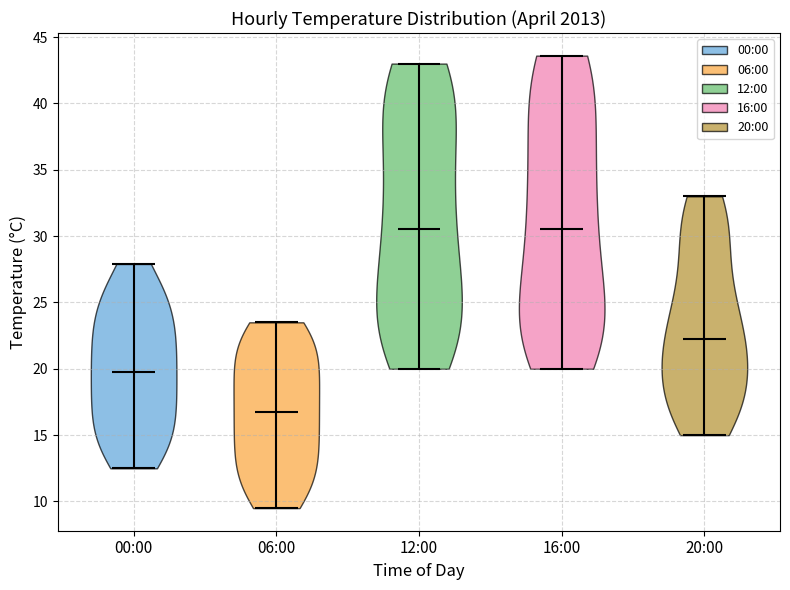

Reading left to right, read every violin against the y-axis: where its median line is, and the lowest and highest points it reaches. The values are not printed on the chart, so give them approximately, as read against the axis.

00:00: median line 20.0, lowest point 12.5, highest point 28.0
06:00: median line 17.0, lowest point 9.5, highest point 23.5
12:00: median line 30.5, lowest point 20.0, highest point 43.0
16:00: median line 30.5, lowest point 20.0, highest point 43.5
20:00: median line 22.5, lowest point 15.0, highest point 33.0